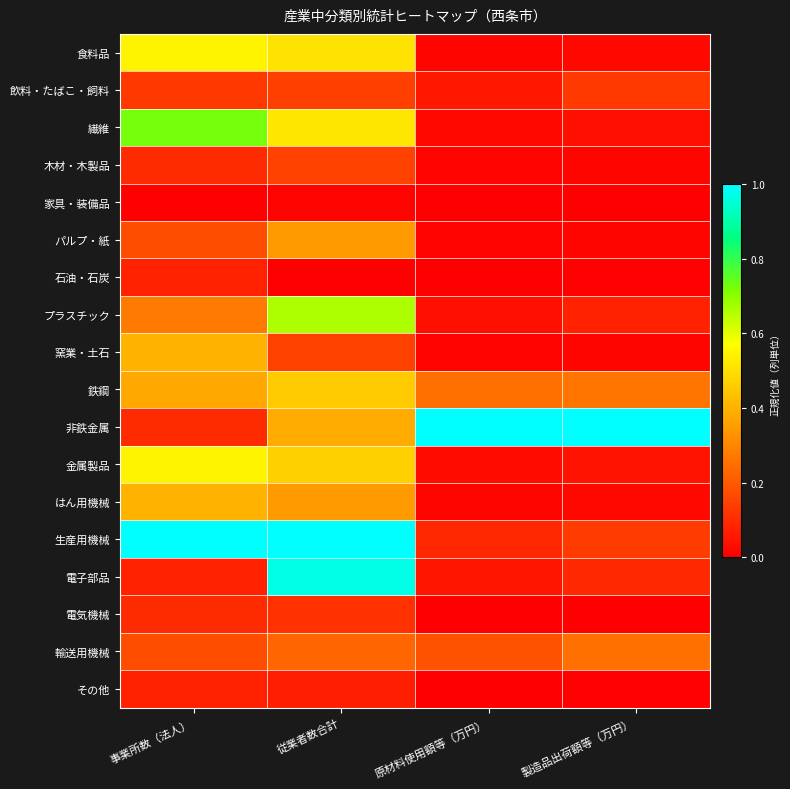

Which series has the widest spread of values?

電子部品